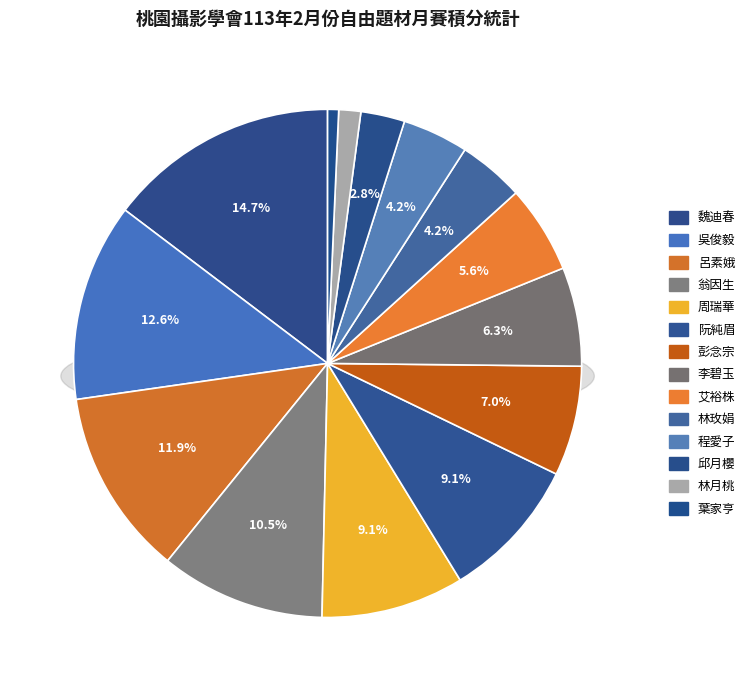

Does any single category account for the majority?

No